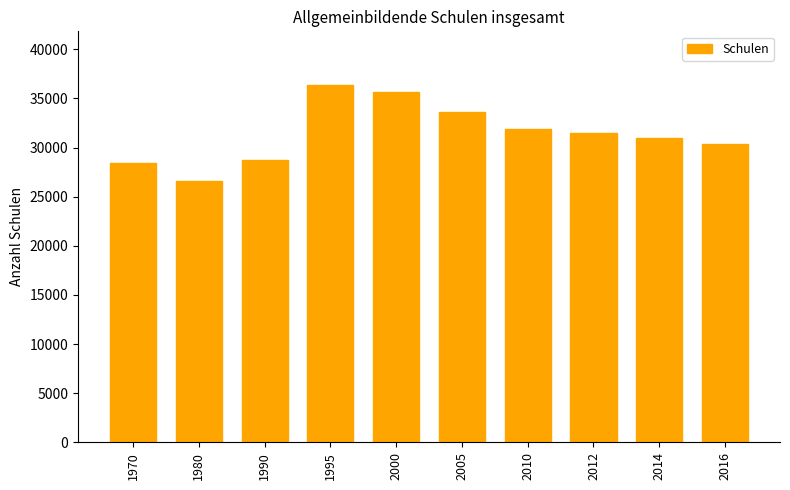

What is the sum of the values at 1995 and 2005?

70029